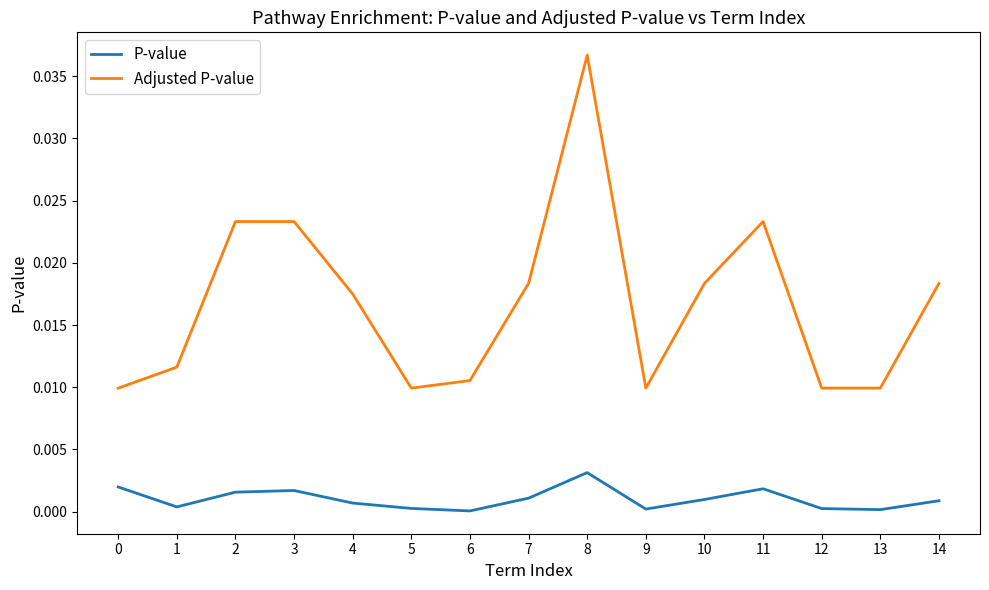

Which series has the largest total across all categories?

Adjusted P-value